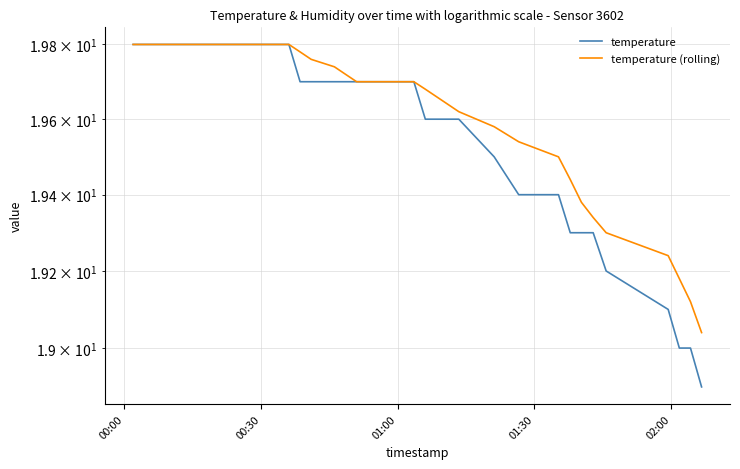

True or false: temperature (rolling) and temperature intersect in this chart.

False